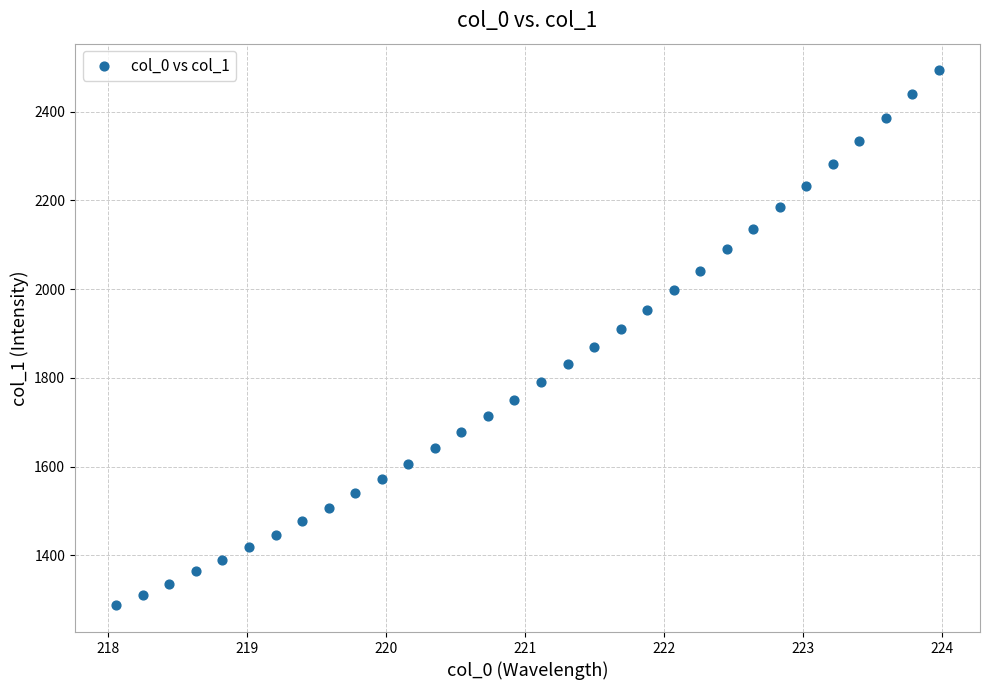

What is the range of Y values (max minus min)?

1205.5